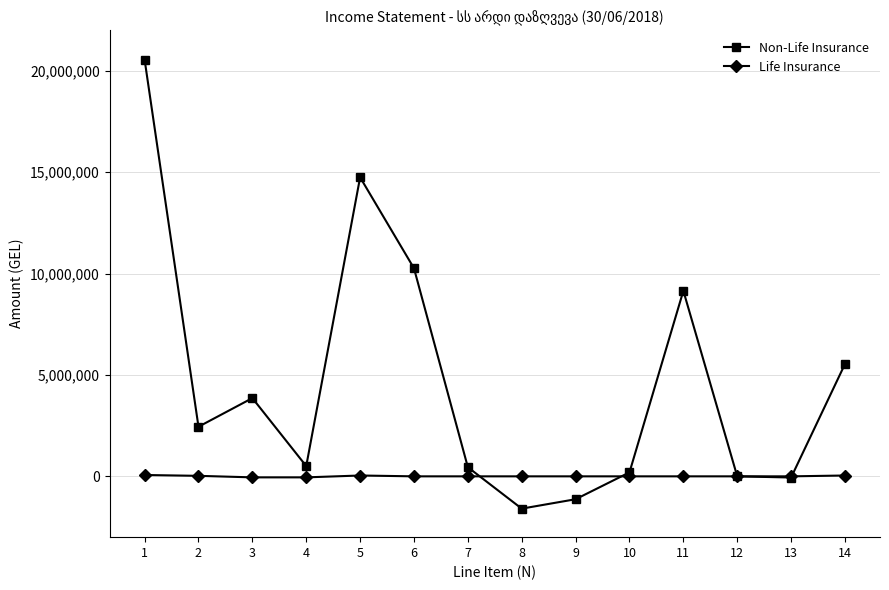

What is the smallest value displayed?

-1593062.4